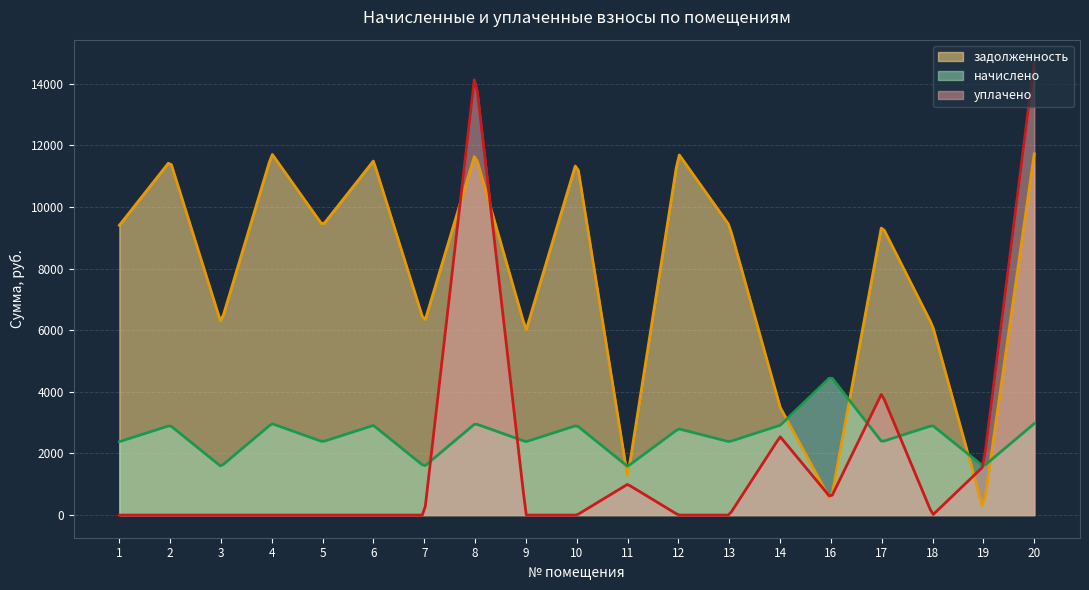

At which category is the sum across all series the highest?

20